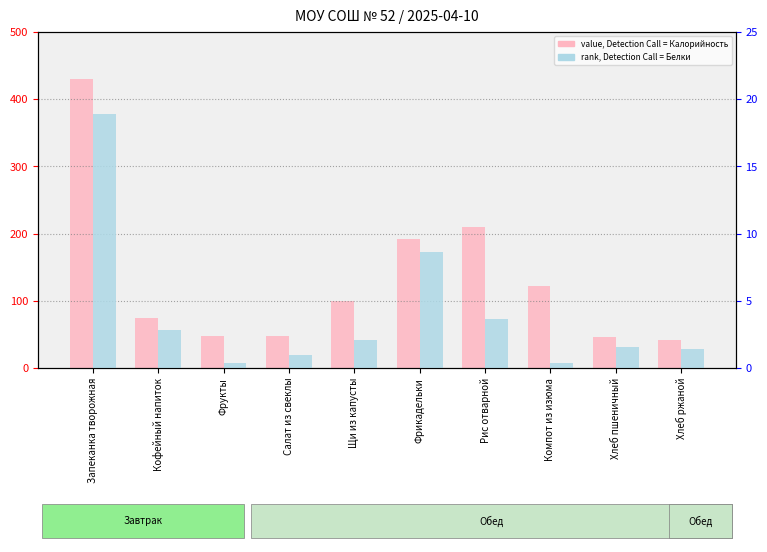

Rank the series by their average value, from highest to lowest.

Калорийность (value, Detection Call = ABSENT), Белки (rank, Detection Call = ABSENT)